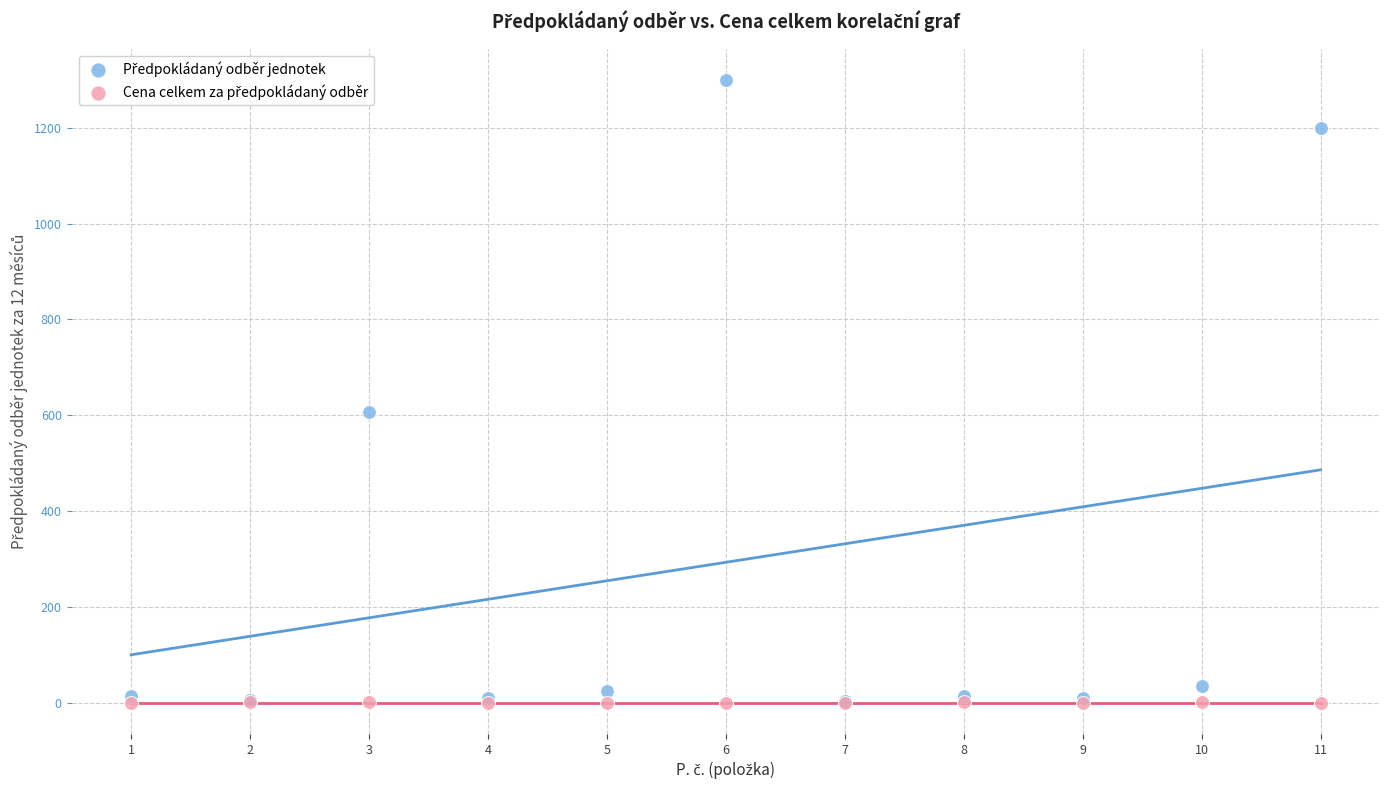

Across all series, what Y value is closest to 649?

606.0